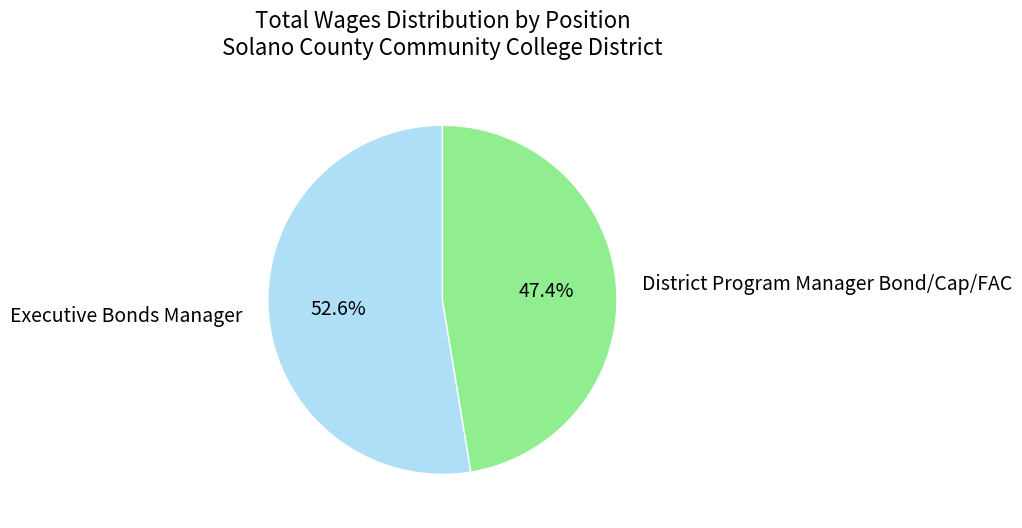

To the nearest percent, what is the difference between the Executive Bonds Manager and District Program Manager Bond/Cap/FAC slice percentages?

5%